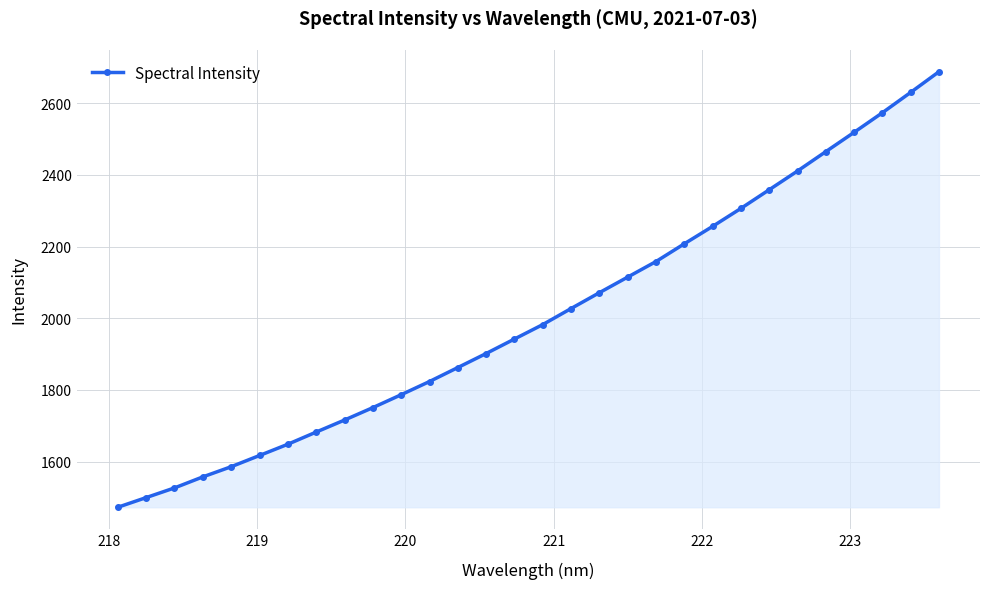

How many values are below 1982?

15